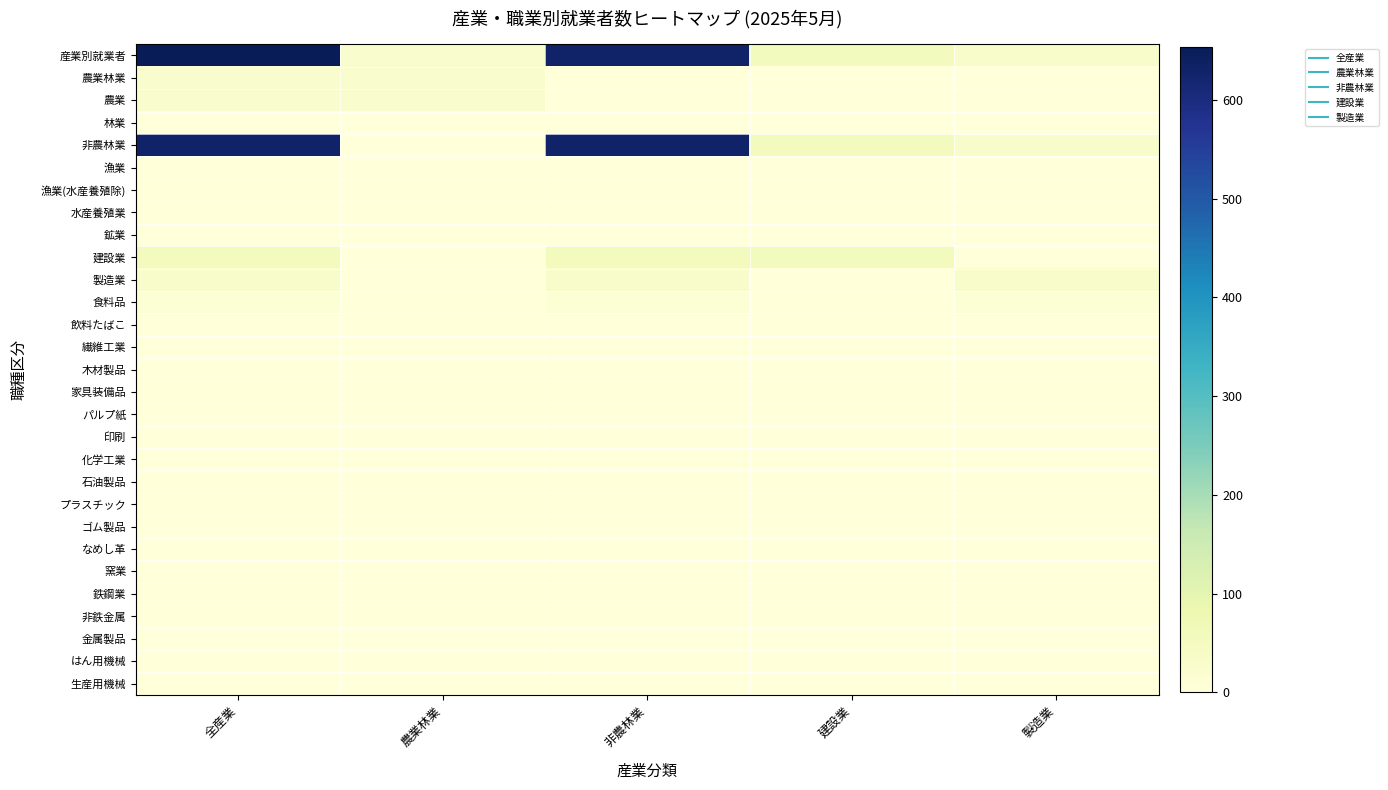

At which category does the chart reach its minimum across all series?

非農林業